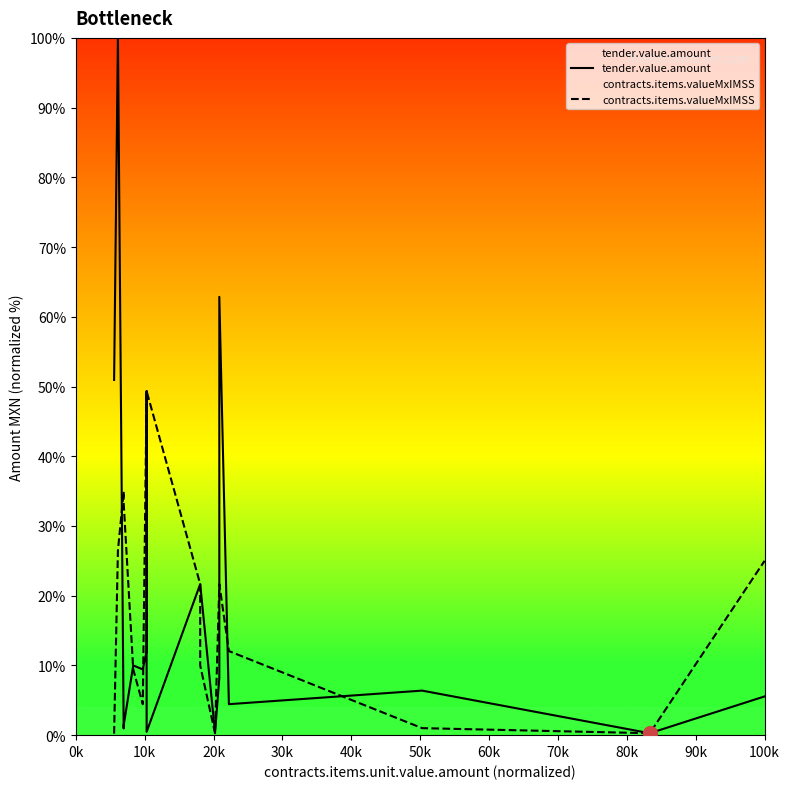

Is this an area chart (filled region under the line)?

No